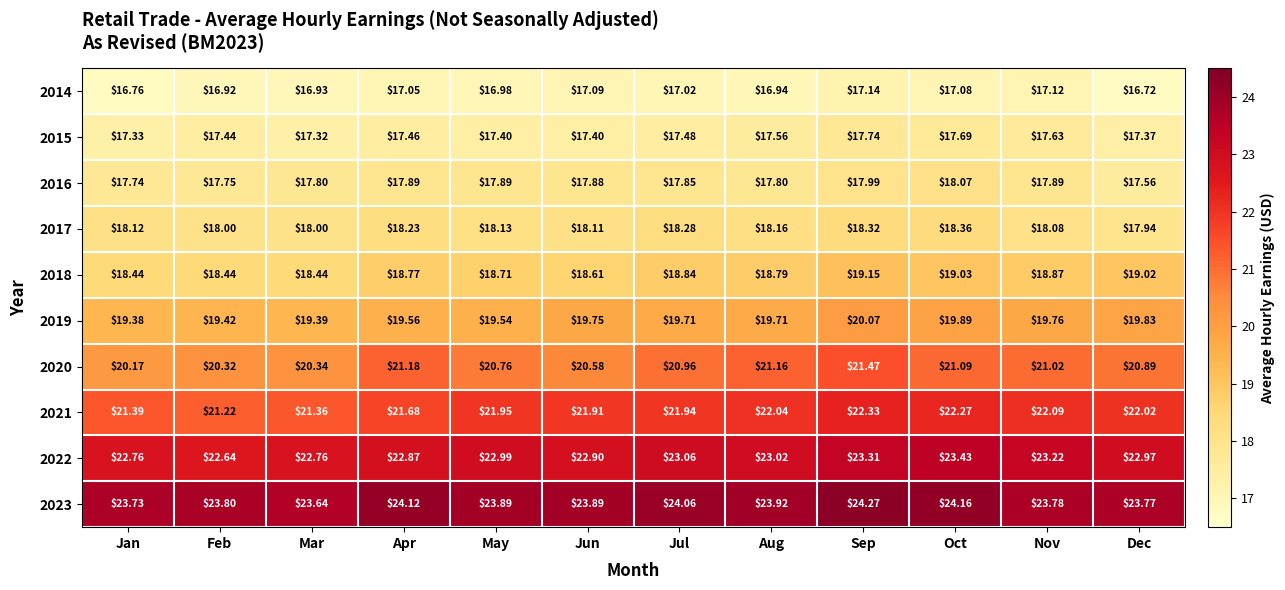

At which category does the chart reach its minimum across all series?

Dec